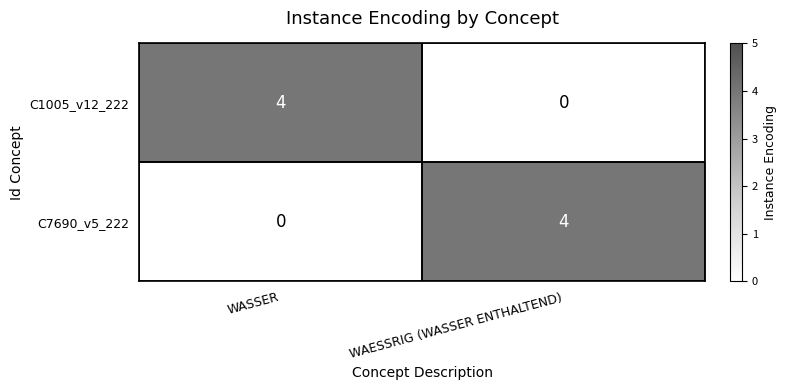

What is the total value across all series at WAESSRIG (WASSER ENTHALTEND)?

4